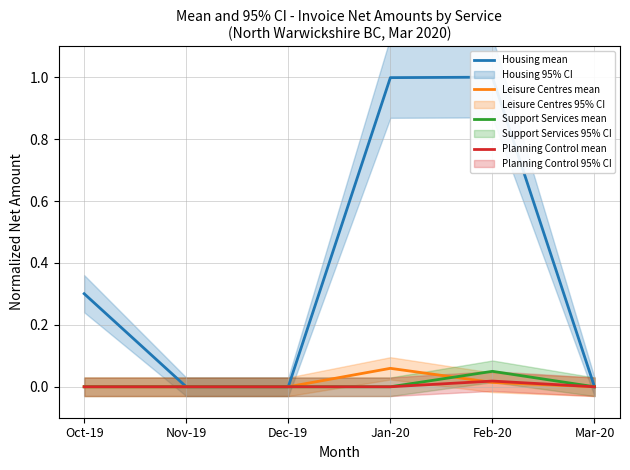

Rank the series at Jan-20 from lowest to highest value.

Support Services mean, Planning Control mean, Leisure Centres mean, Housing mean